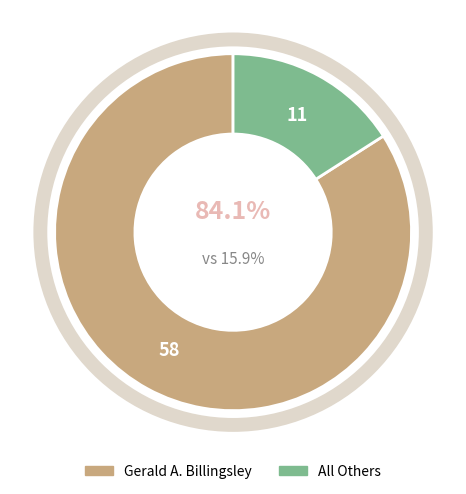

Does any single category account for the majority?

Yes